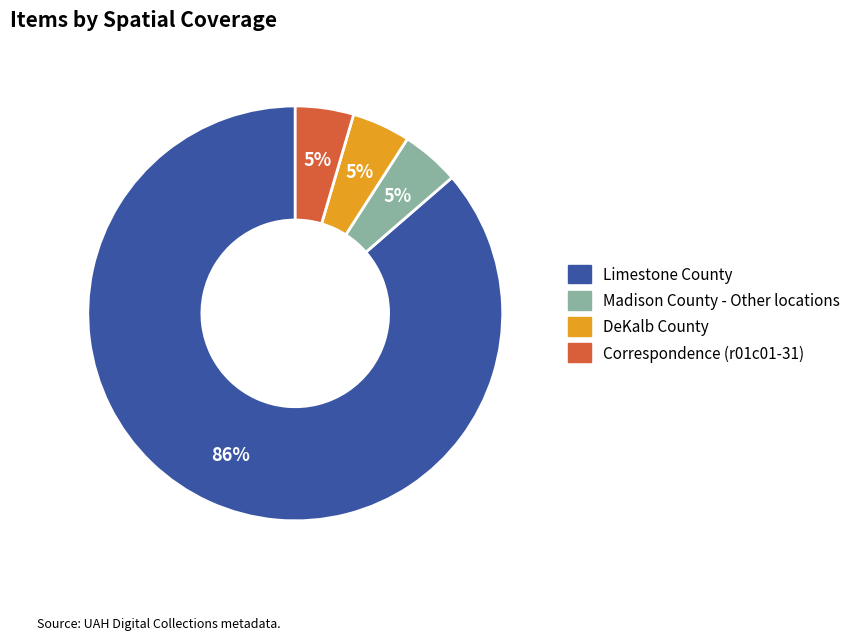

The Limestone County slice represents 86% of the pie. True or false?

True